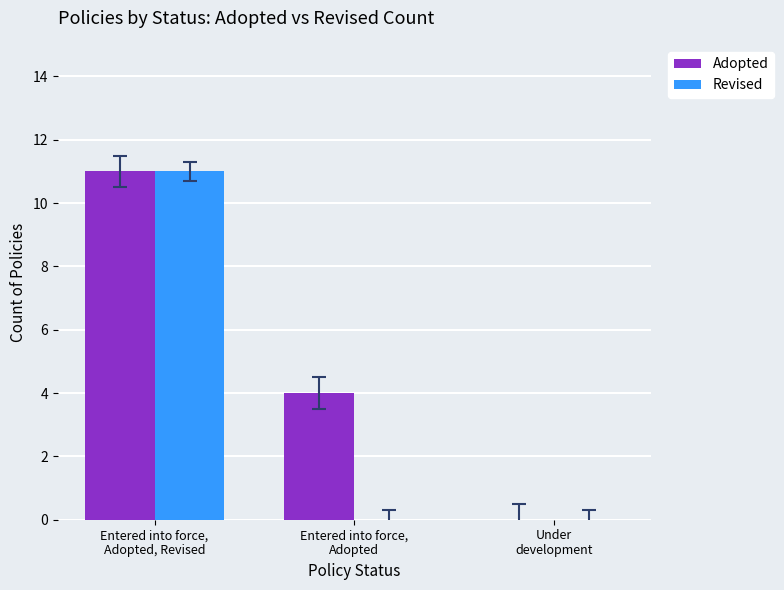

How many series are shown in this chart?

2